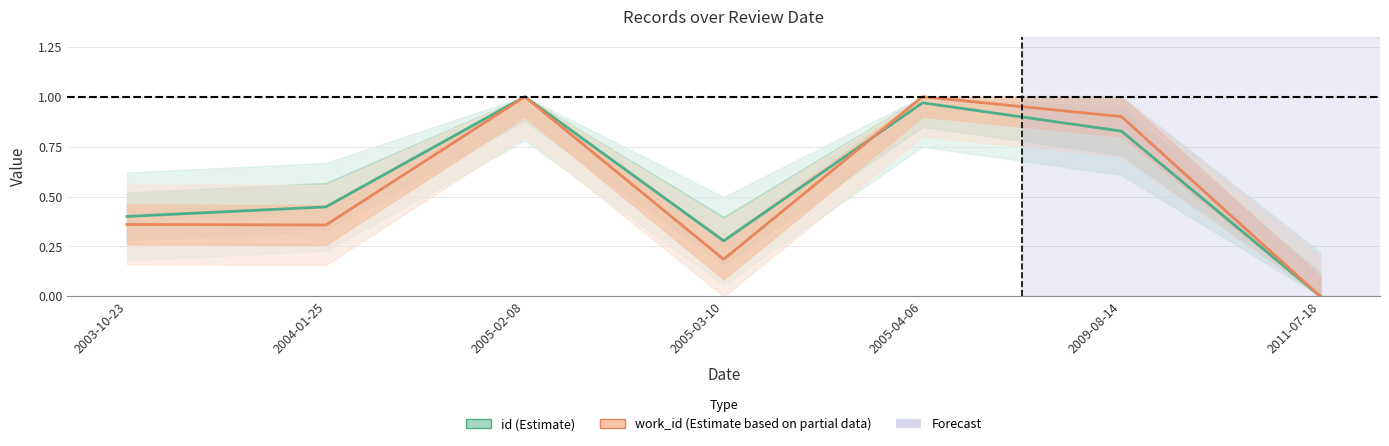

Count the number of data series in this chart.

2